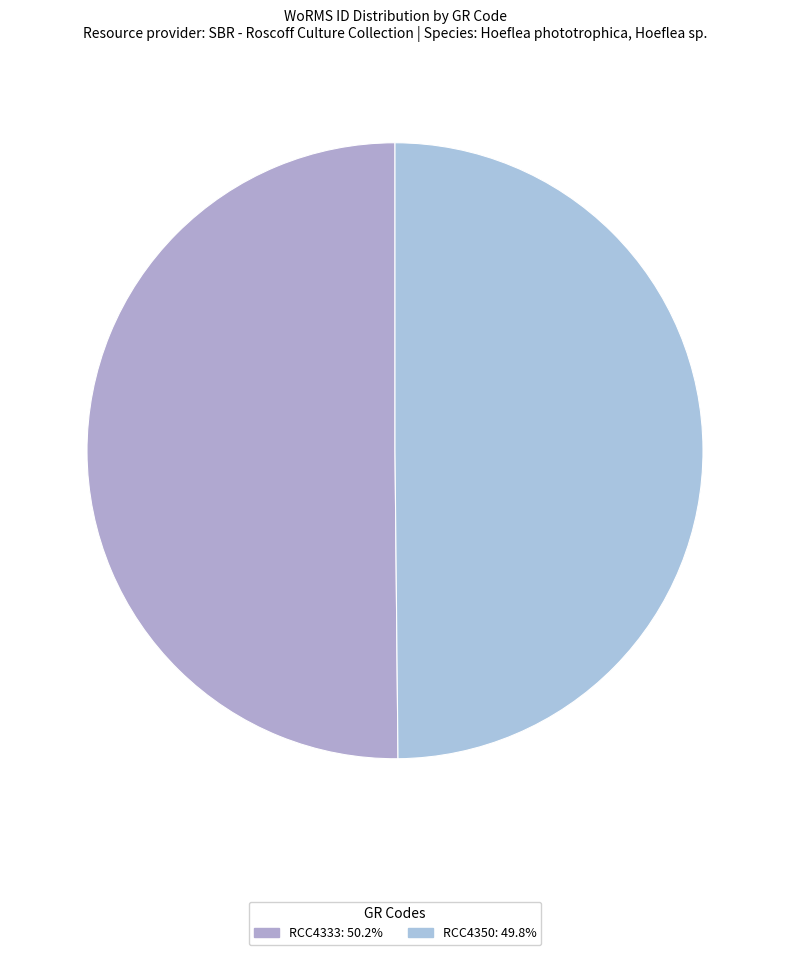

Approximately how many times larger is the value at RCC4333 compared to RCC4350?

1.0